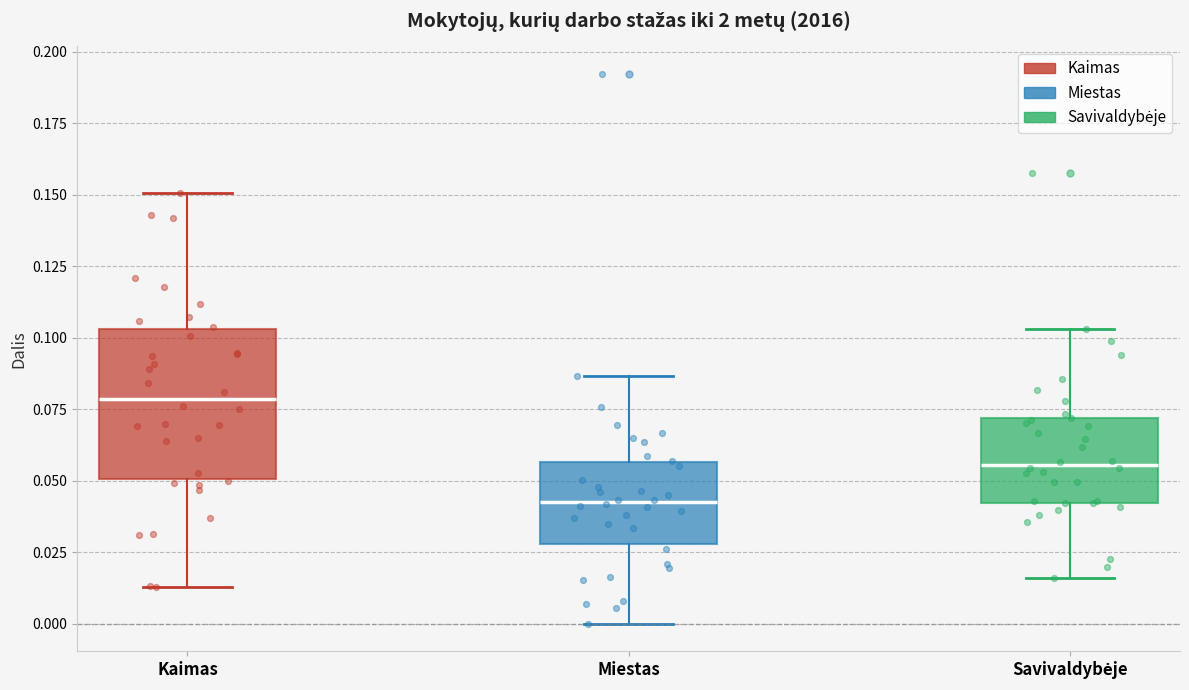

Comparing the boxes themselves (not the whiskers), which one is the tallest?

Kaimas